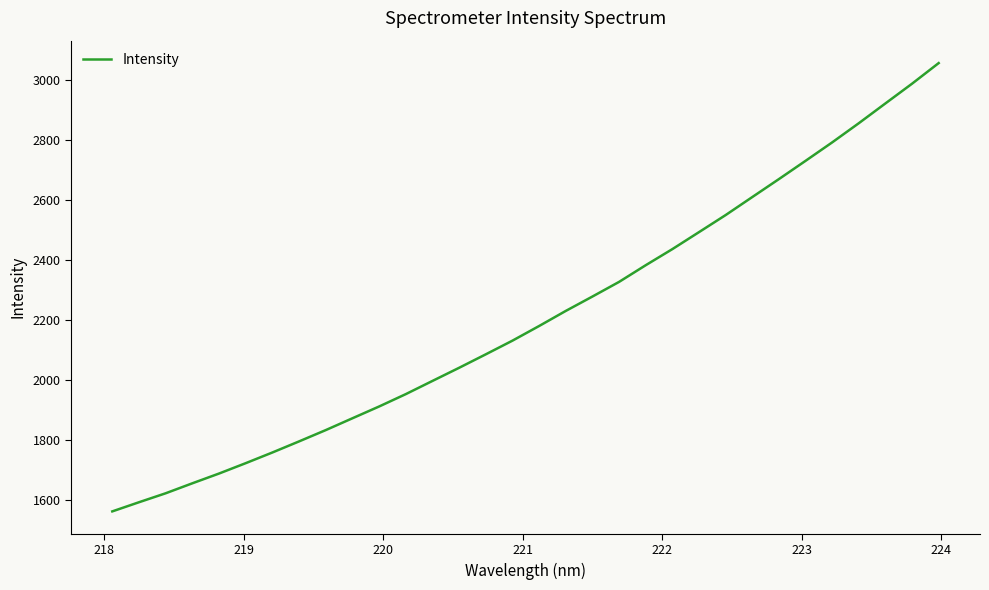

Does the chart have visible grid lines?

No